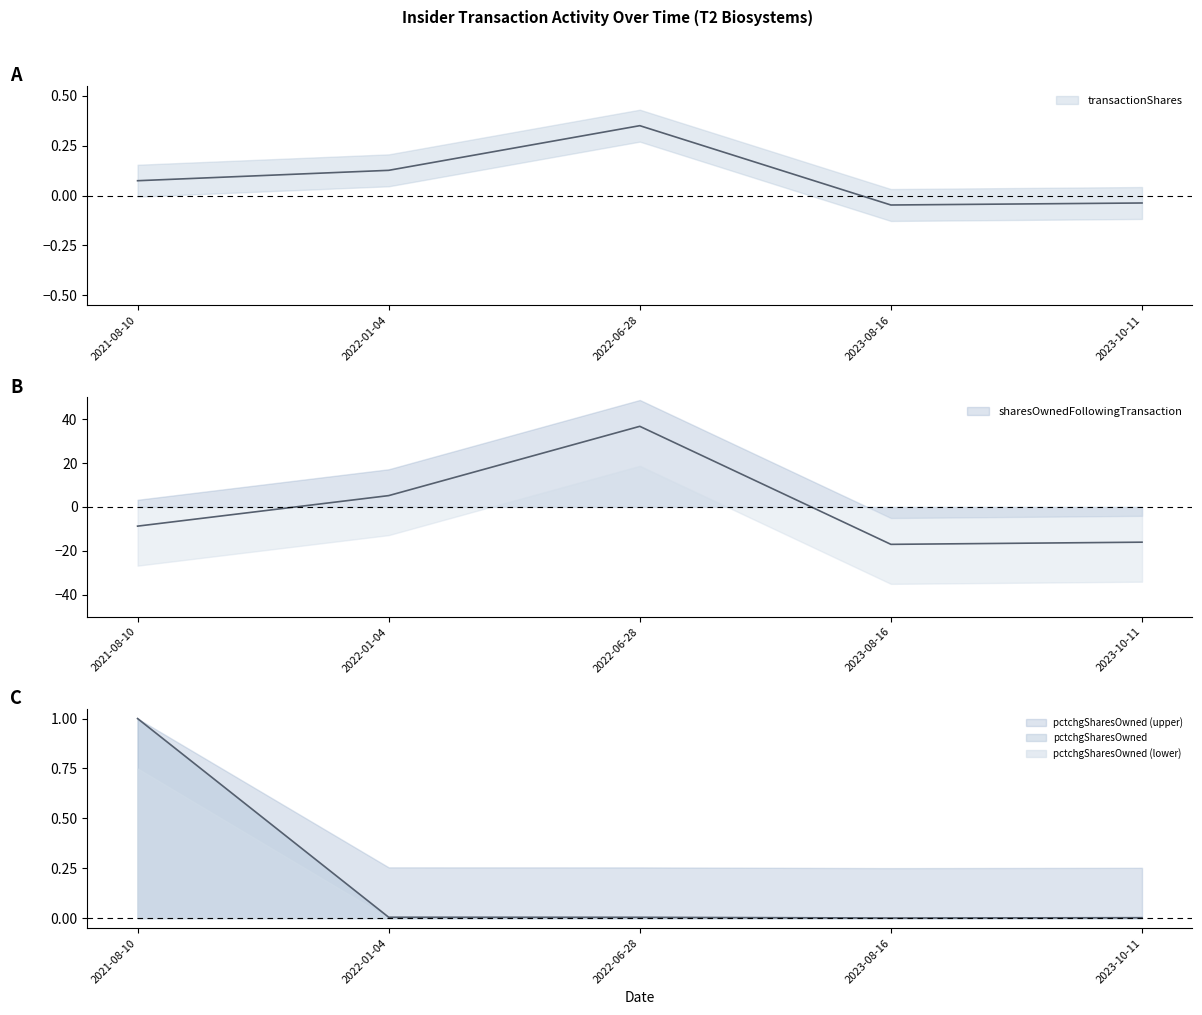

True or false: transactionShares has more than 1 interior local peaks.

False